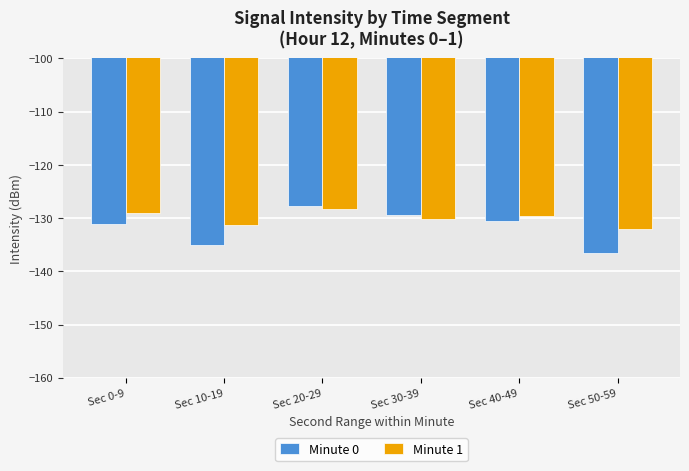

What is the difference between the Minute 0 values at Sec 0-9 and Sec 10-19?

4.0